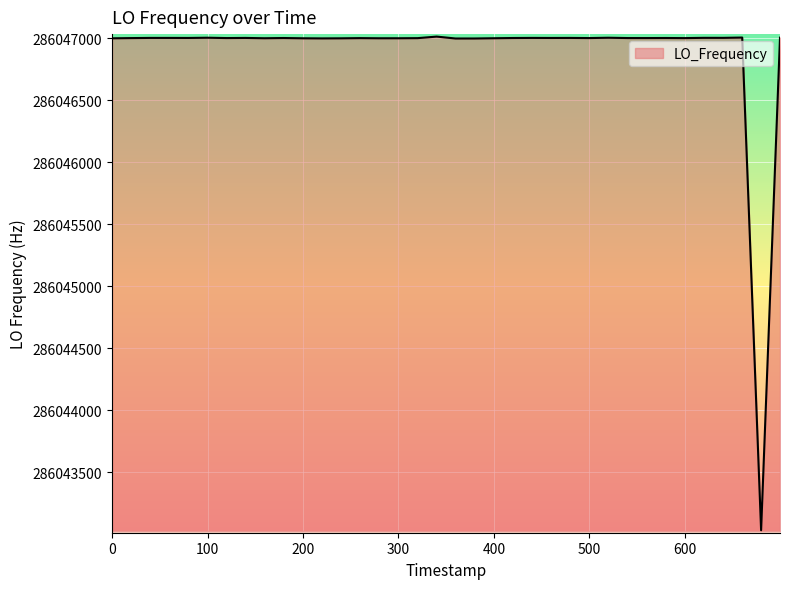

What is the maximum value shown in the chart?

286047011.9